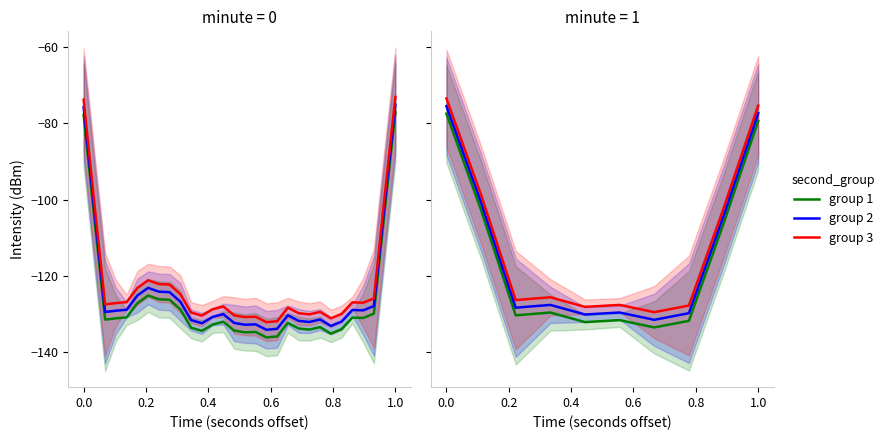

What is the minimum value for group 1?

-133.5